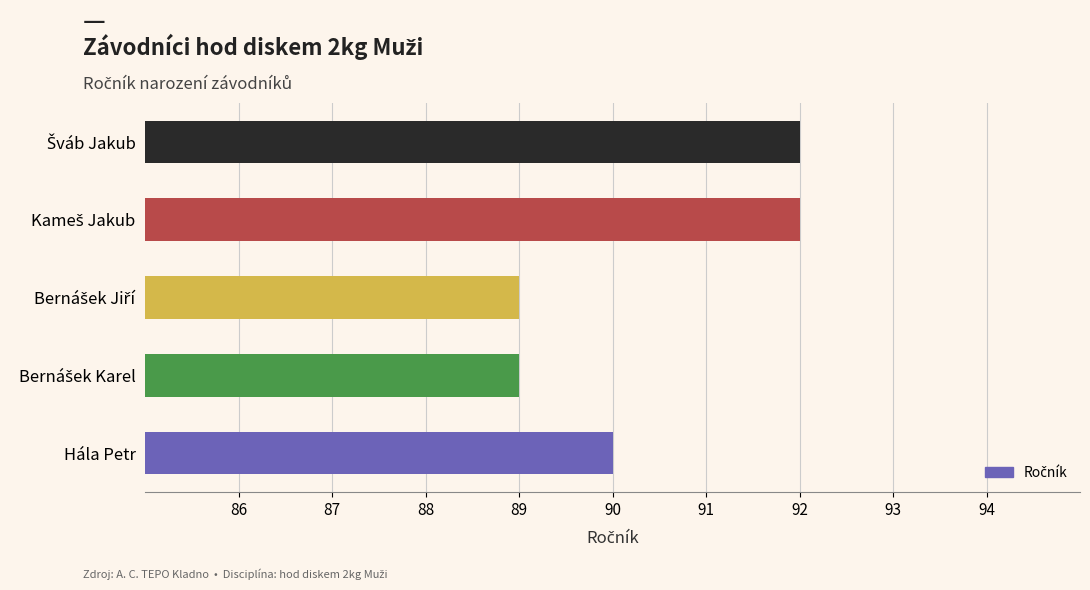

Count the number of categories in the chart.

5